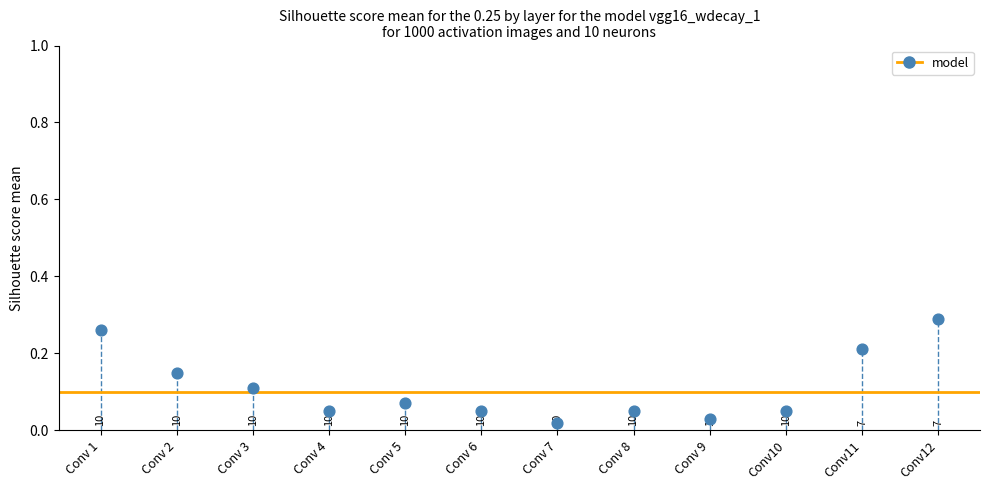

How many points are shown in the scatter plot?

12